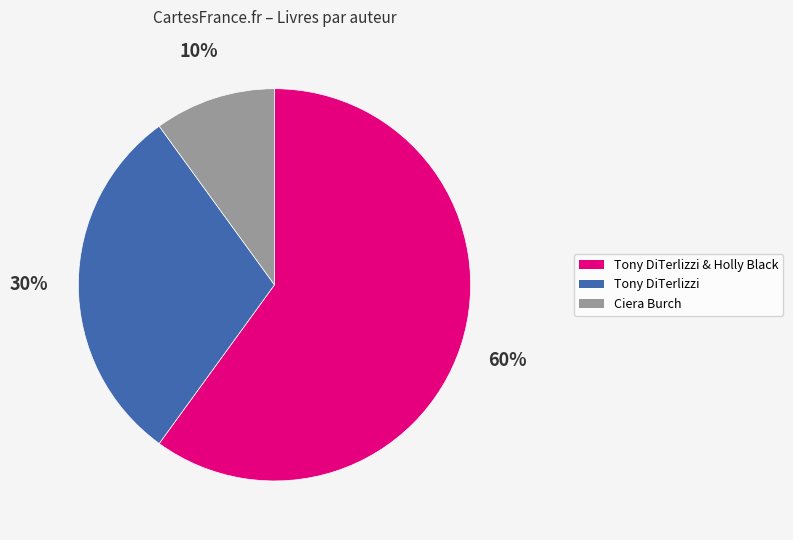

Combined, do Tony DiTerlizzi & Holly Black and Ciera Burch account for over 50%?

Yes